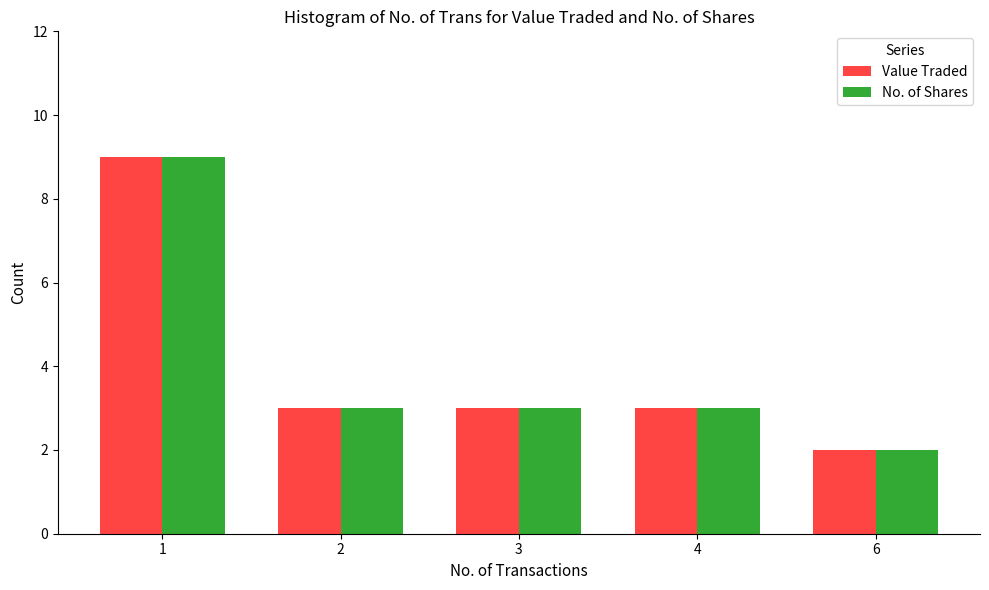

What is the average value of the Value Traded series?

4